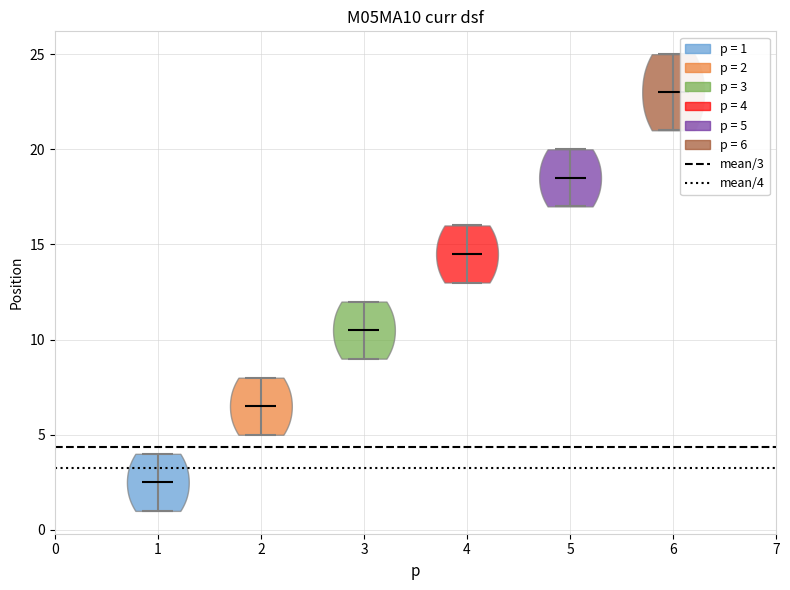

What is the highest point the violin at x = 1 reaches on the y-axis? The values are not printed on the chart, so give them approximately, as read against the axis.

4.0